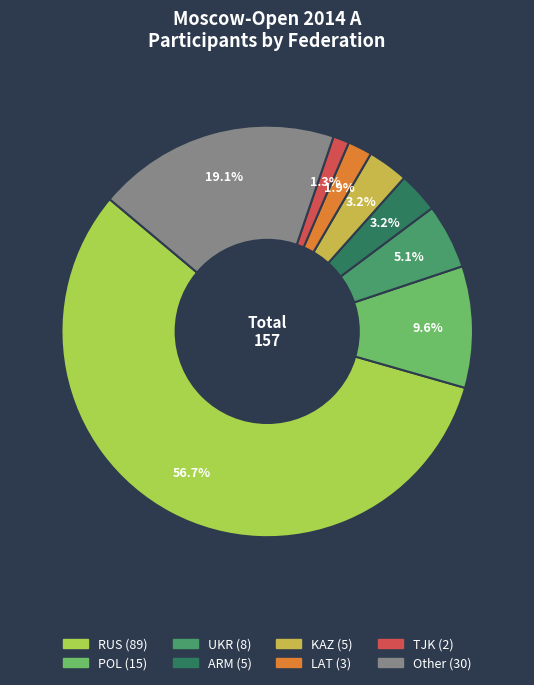

To the nearest percent, what is the difference between the largest and smallest slice percentages?

55%